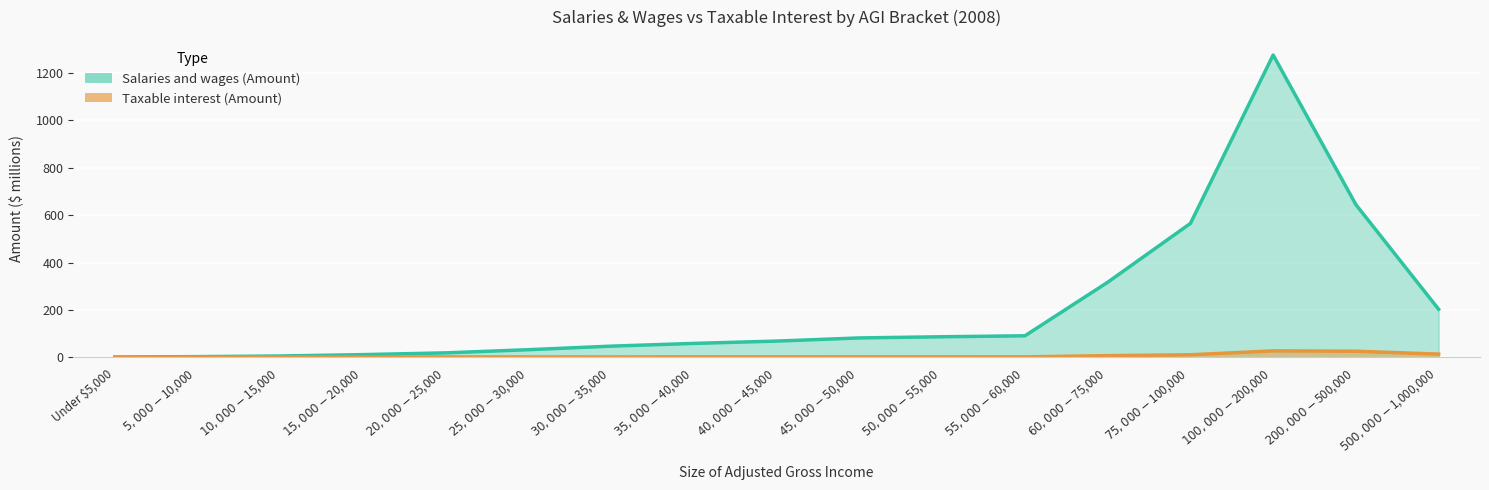

What is the smallest value displayed?

0.4